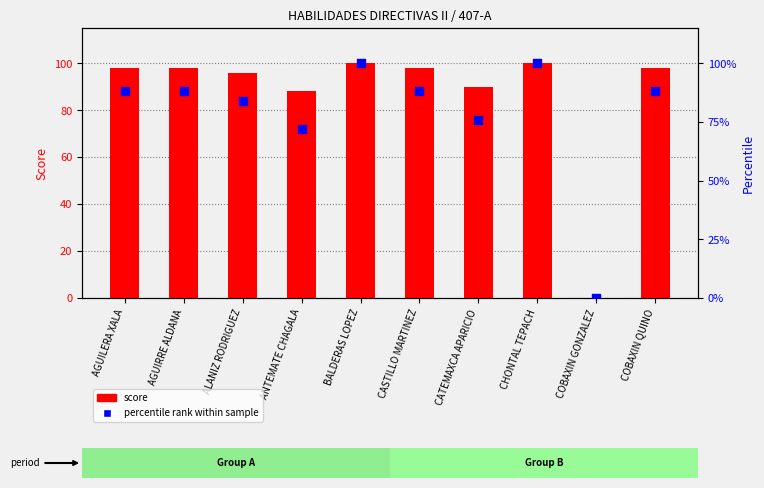

At how many categories does at least one series exceed 10?

9